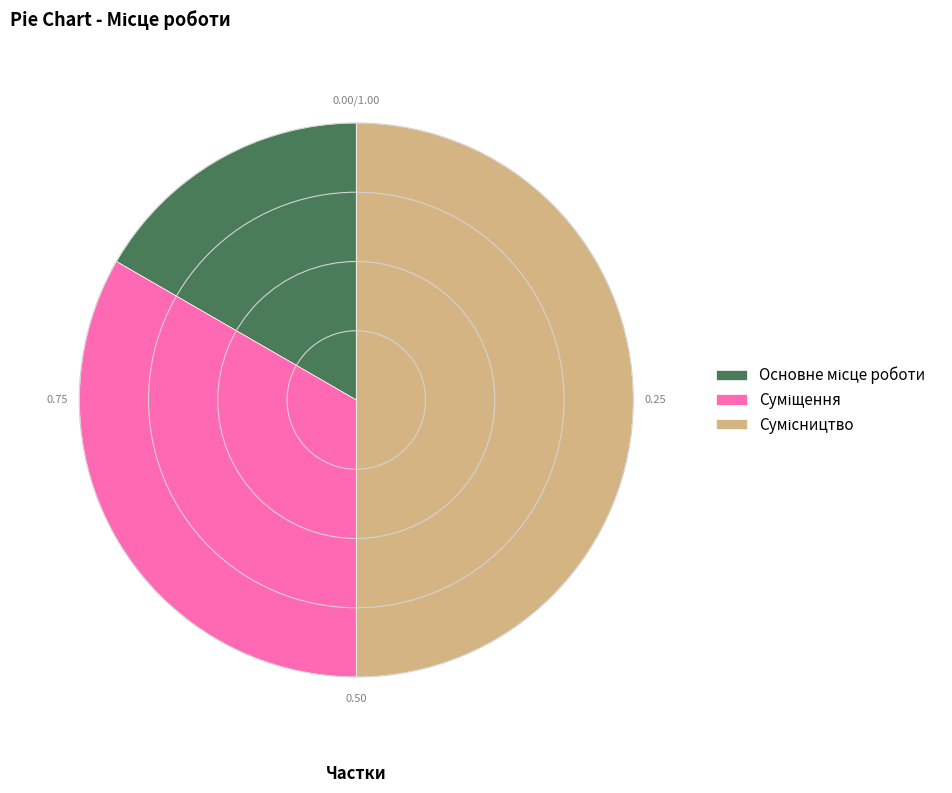

How many segments does this pie chart have?

3